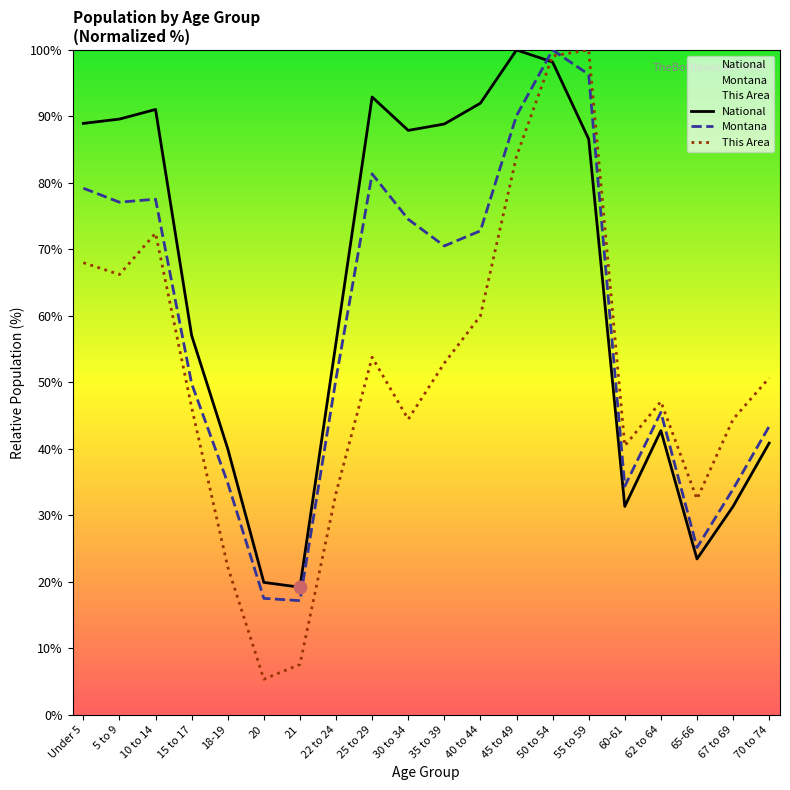

Which series contains the highest Y value?

This Area